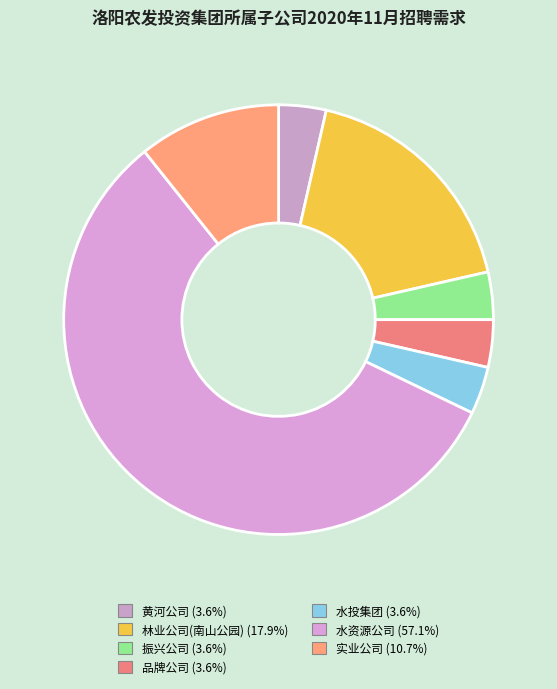

How many segments does this pie chart have?

7